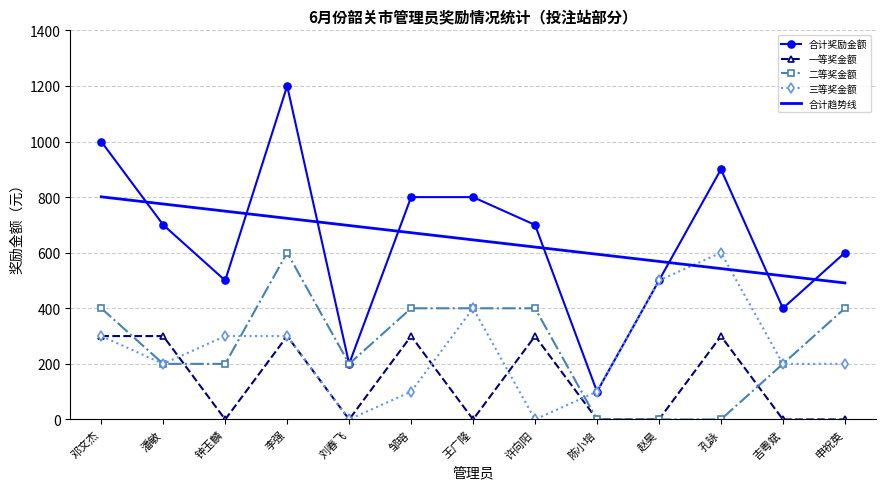

At which category does 三等奖金额 reach its first local valley?

潘敏